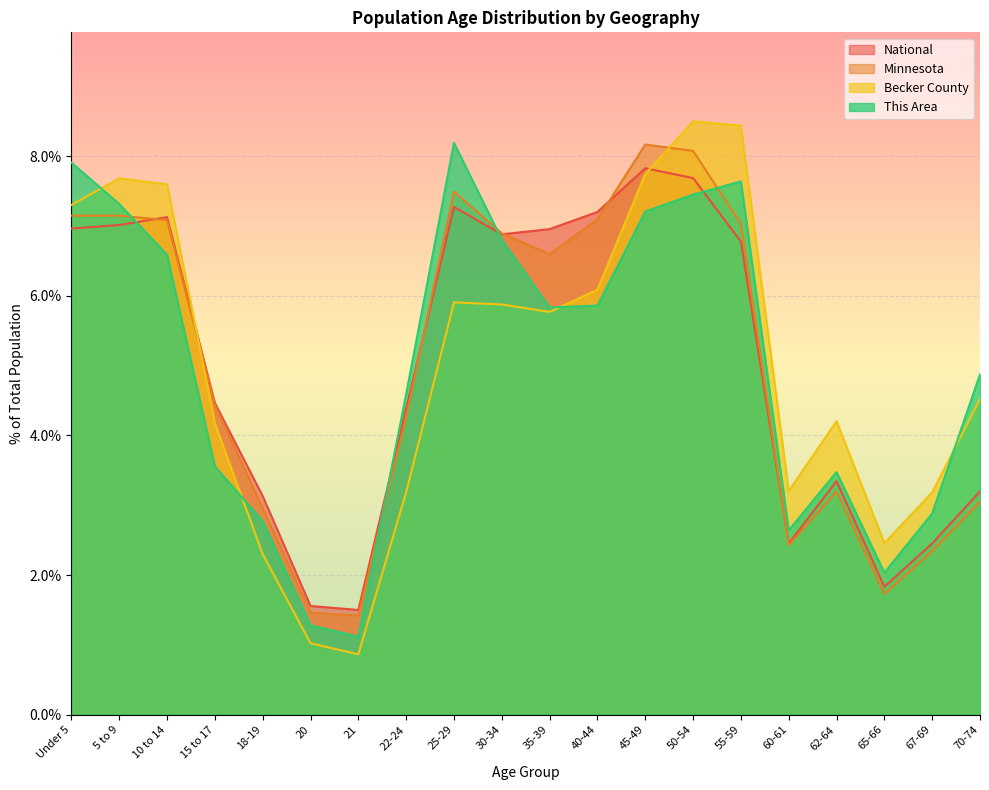

At 5 to 9, list the series in order from largest to smallest.

Becker County, This Area, Minnesota, National